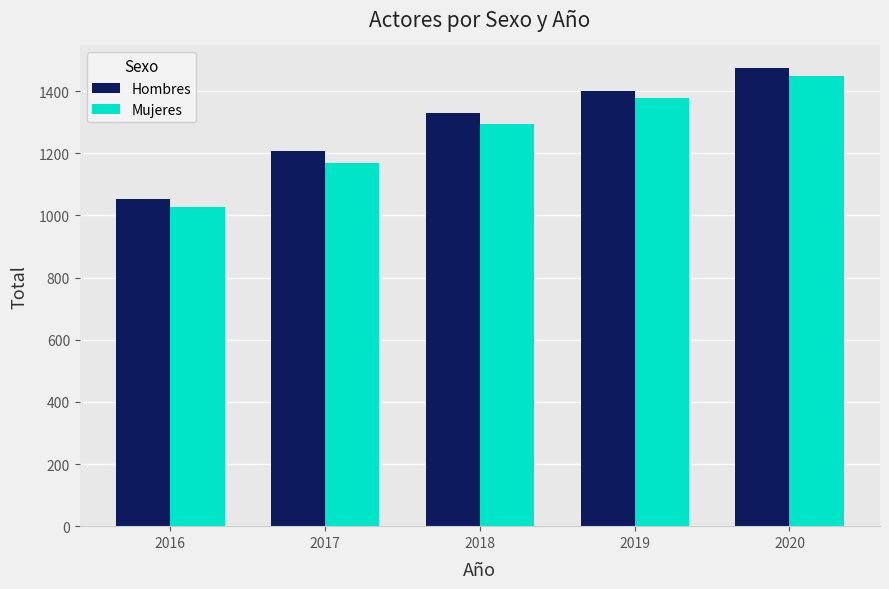

Is it true that Mujeres equals 594 at 2018?

False